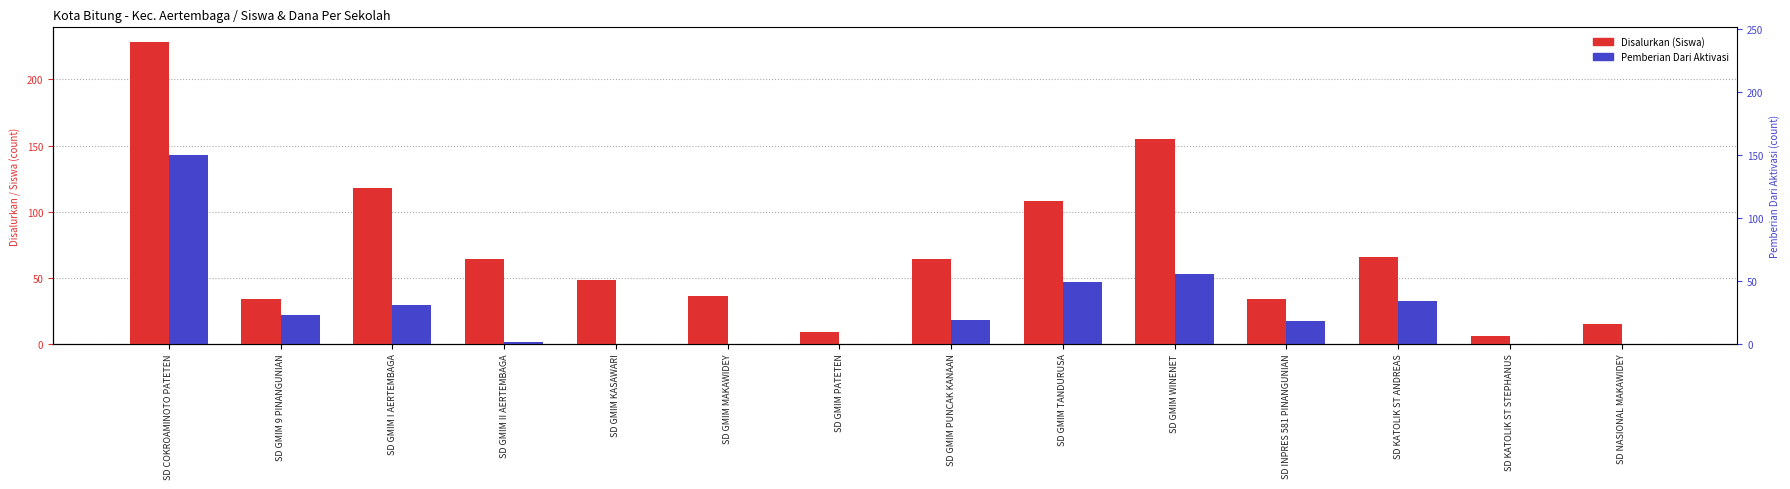

Between SD GMIM MAKAWIDEY and SD KATOLIK ST STEPHANUS, which is larger?

SD GMIM MAKAWIDEY